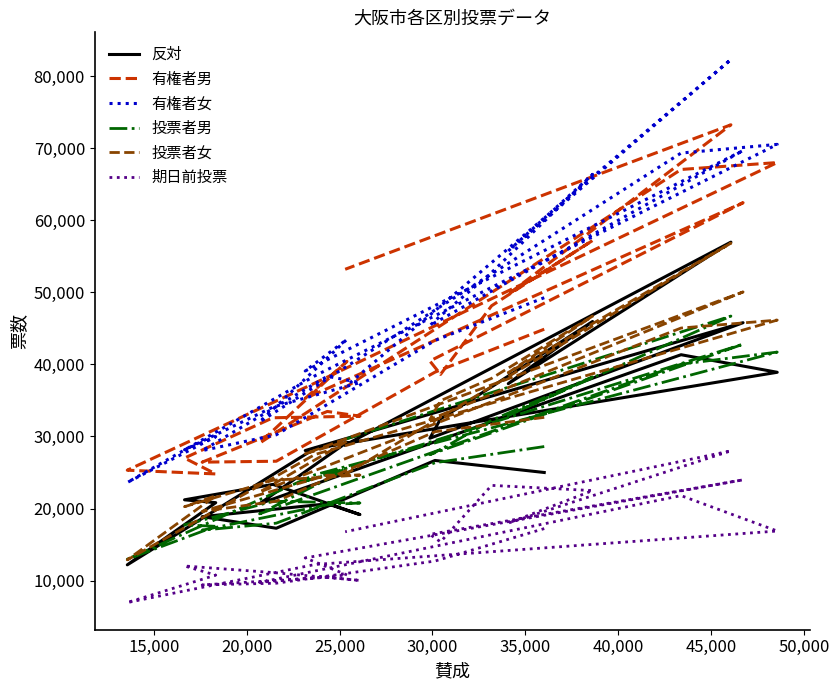

Which series ends up on top after the final intersection of 有権者男 and 有権者女?

有権者男